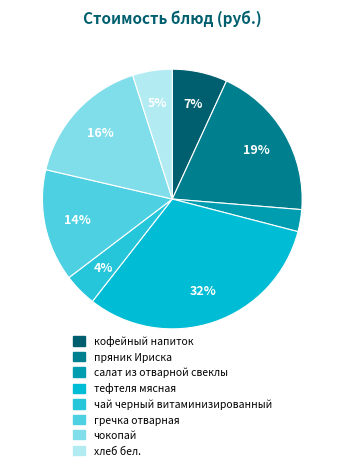

Which has a higher value, хлеб бел. or пряник Ириска?

пряник Ириска